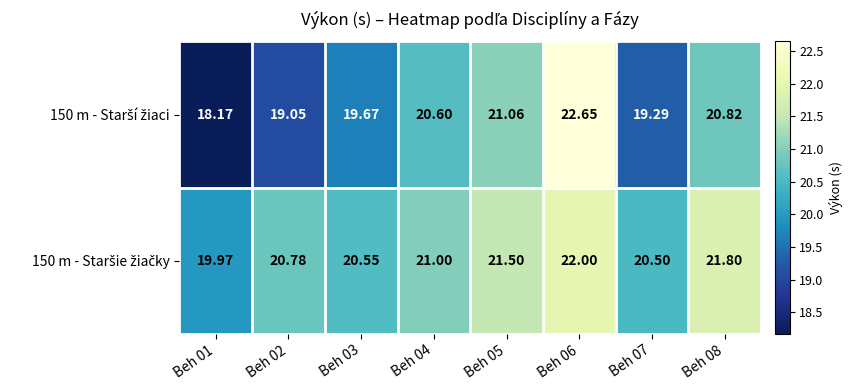

Rank the series by their maximum value, from lowest to highest.

150 m - Staršie žiačky, 150 m - Starší žiaci